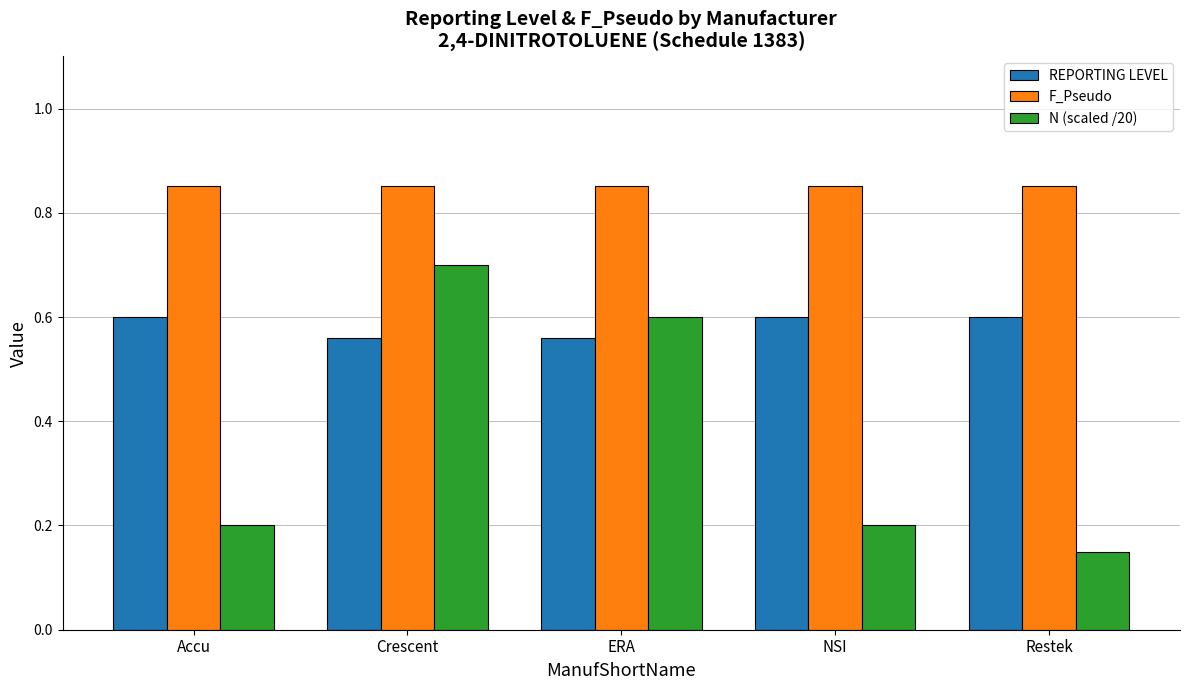

What is the value of the N (scaled /20) bar at the 2nd from the left?

0.7